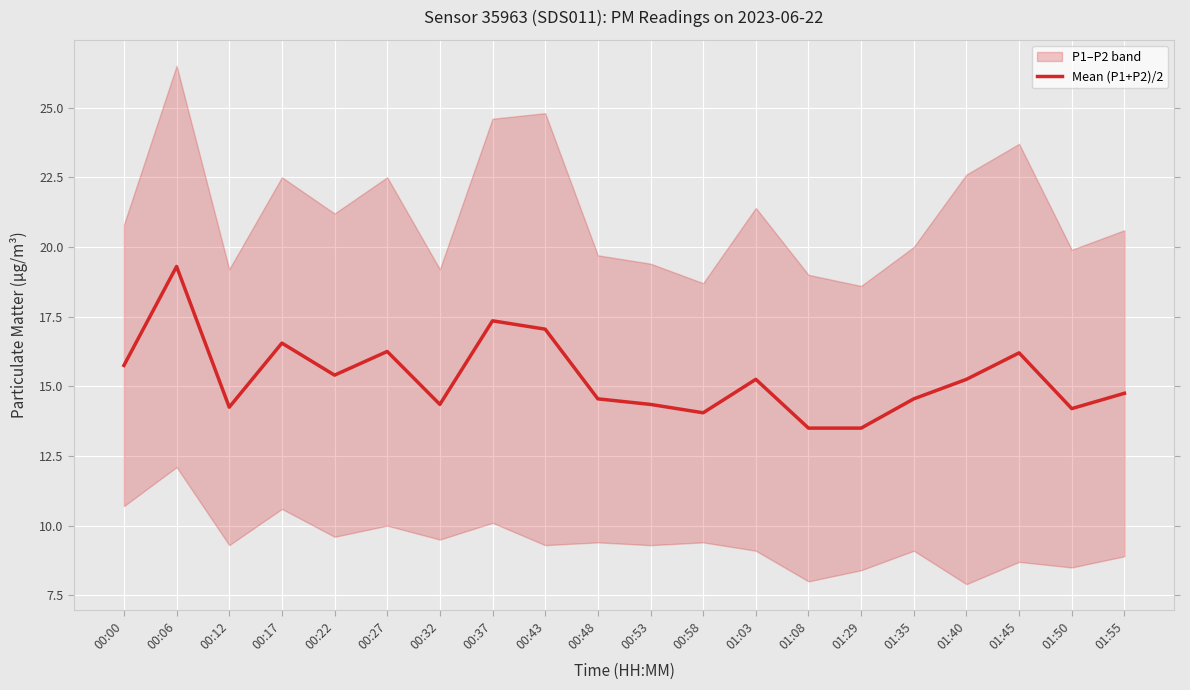

What is the maximum value shown in the chart?

19.3